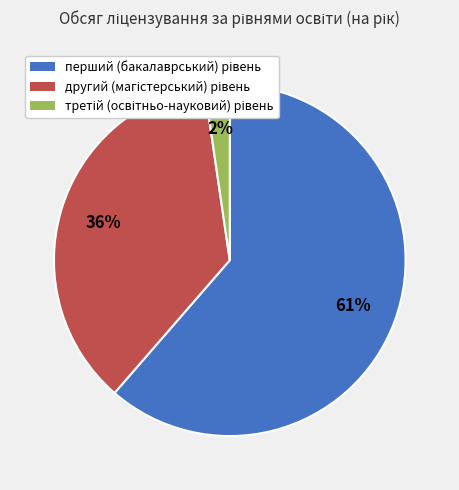

Is there any slice that represents more than half of the pie?

Yes